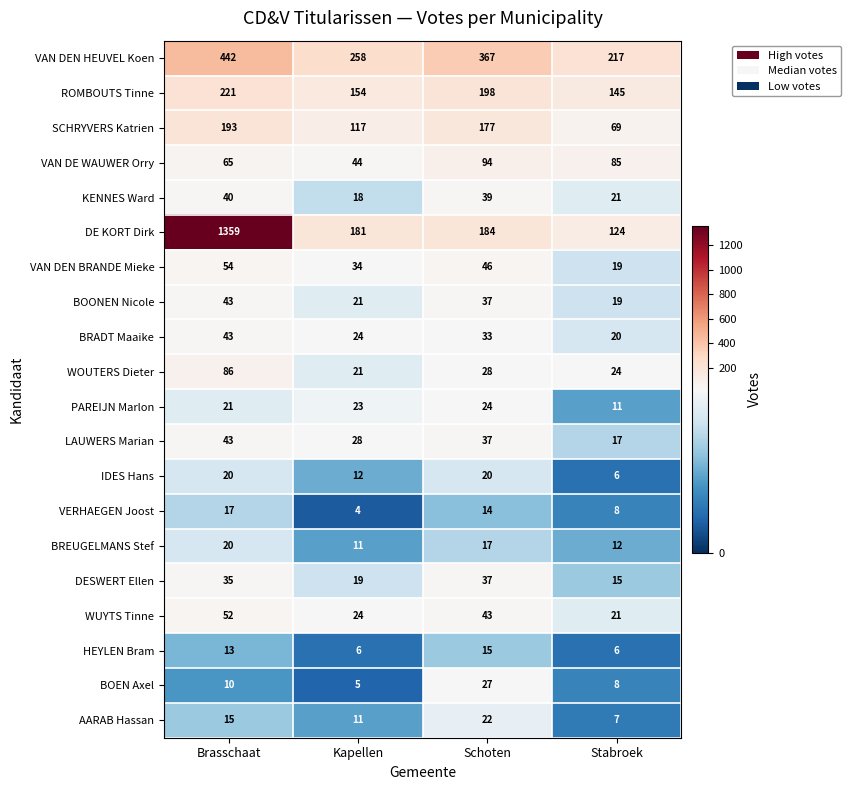

What is the sum of the WOUTERS Dieter values at Stabroek and Brasschaat?

110